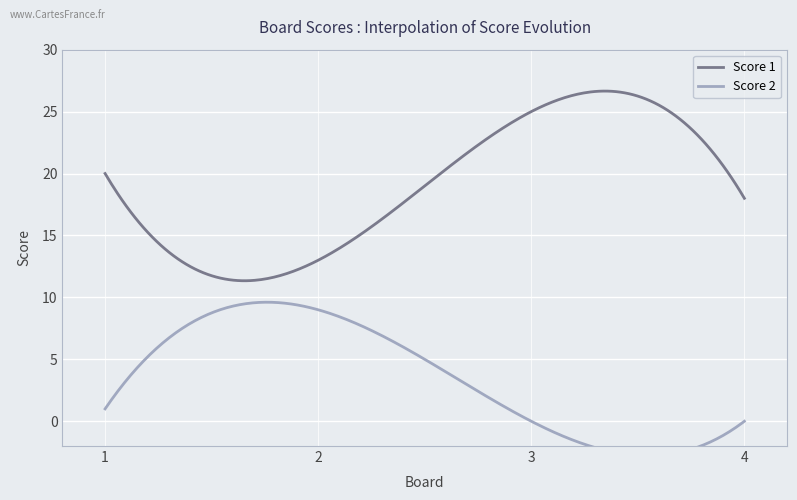

At 1, list the series in order from largest to smallest.

Score 1, Score 2